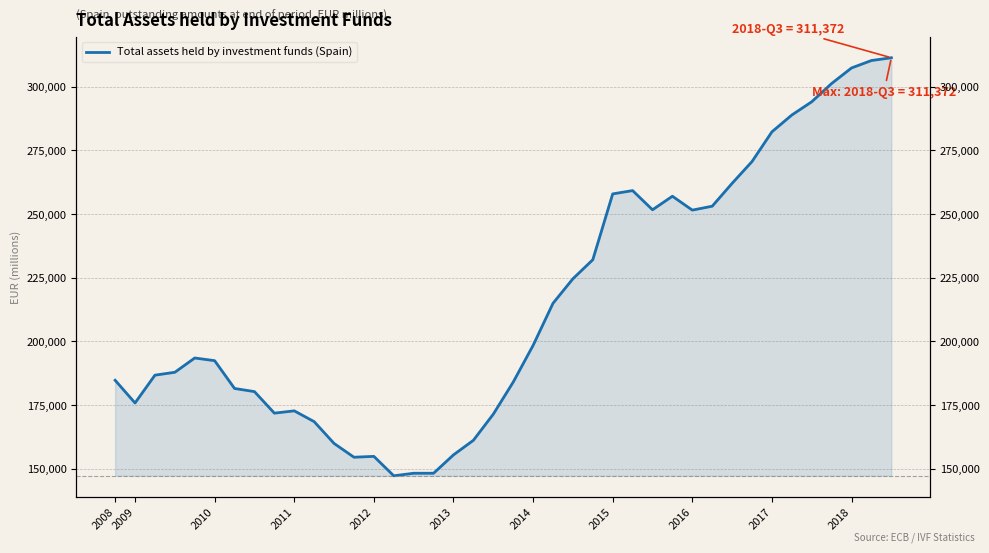

What is the difference between the second highest and minimum values?

163066